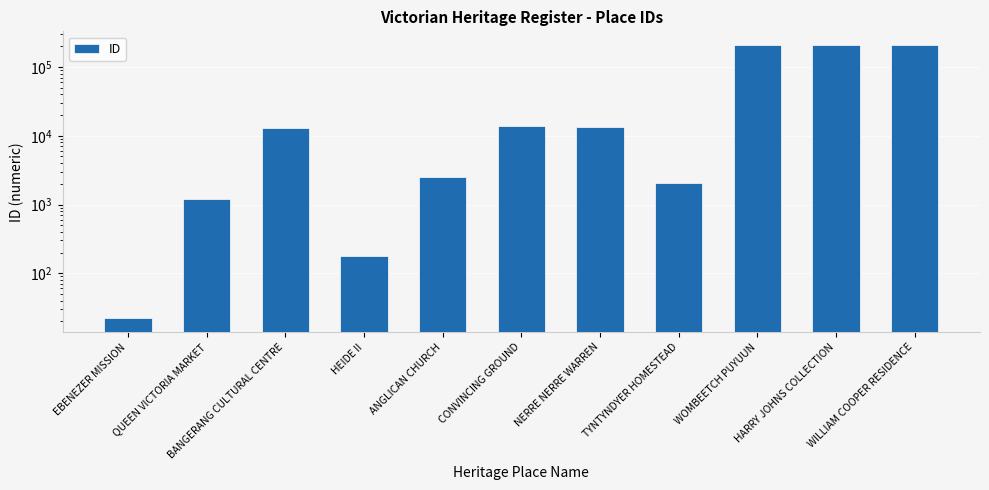

What is the sum of the values at WOMBEETCH PUYUUN and TYNTYNDYER HOMESTEAD?

210574